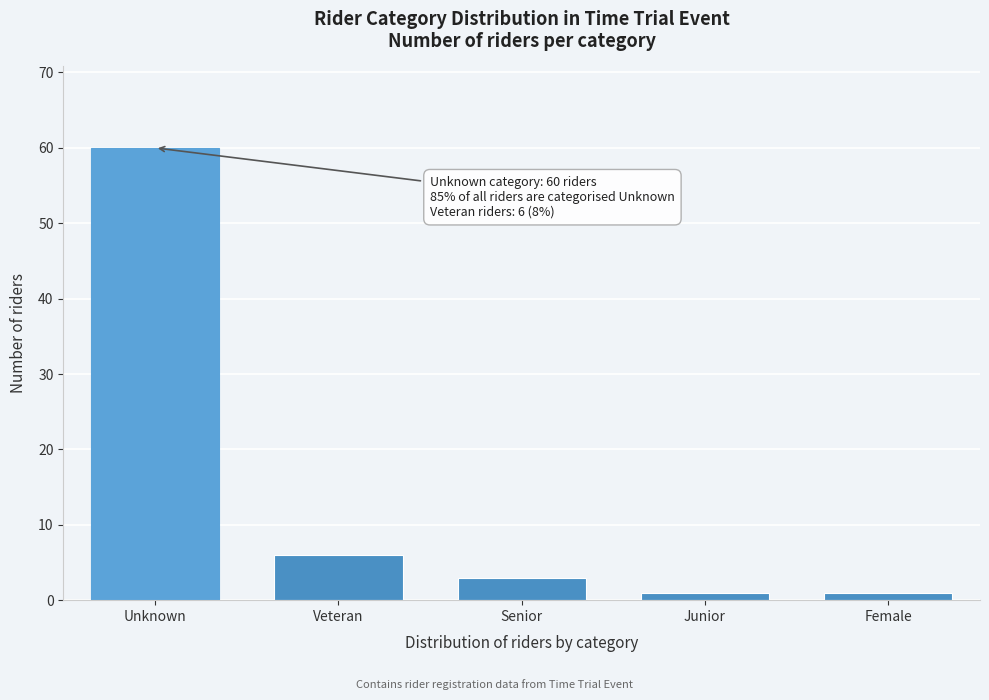

Reading left to right, transcribe all the data shown in this chart.

Unknown=60	Veteran=6	Senior=3	Junior=1	Female=1